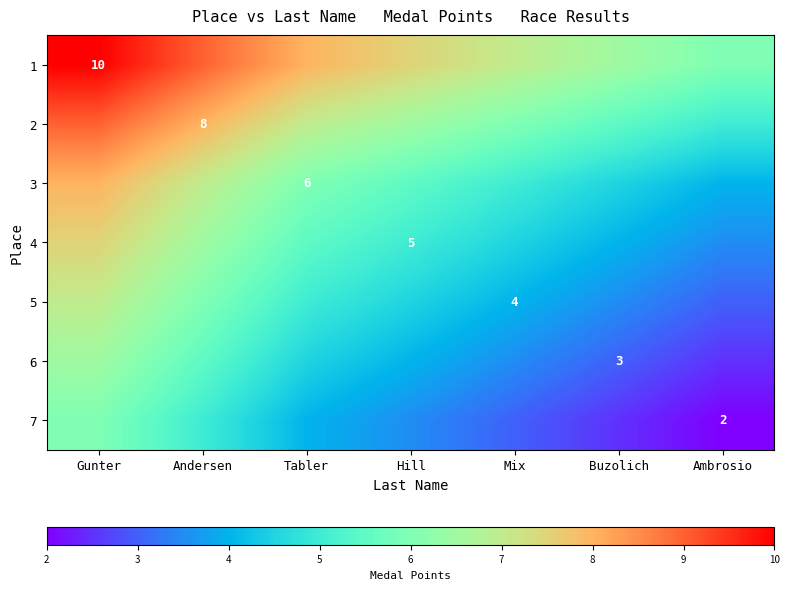

The value of 3 at Tabler is 6.0. True or false?

True